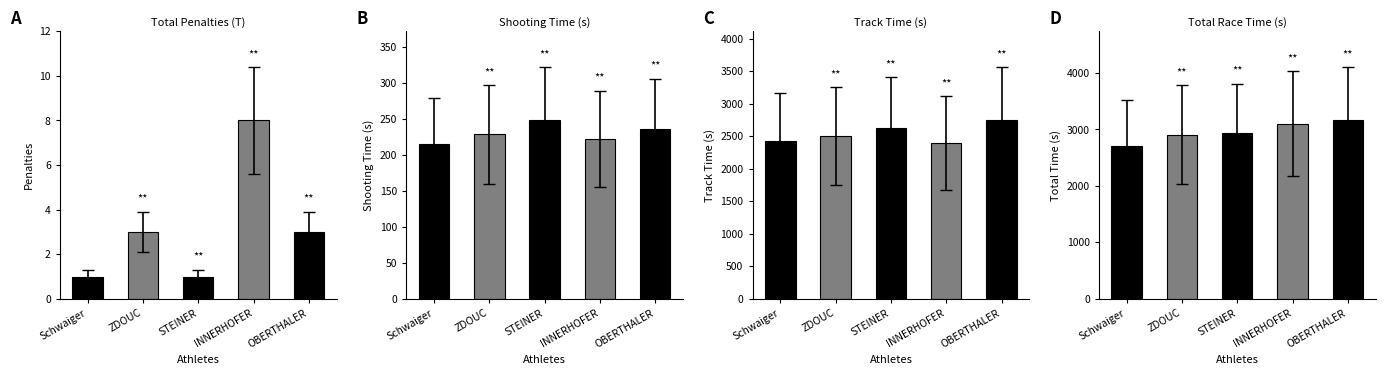

Reading right to left, what are all the values shown in this chart?

Total Penalties (T): OBERTHALER=3.0	INNERHOFER=8.0	STEINER=1.0	ZDOUC=3.0	Schwaiger=1.0
Shooting Time (s): OBERTHALER=235.0	INNERHOFER=222.1	STEINER=247.4	ZDOUC=228.0	Schwaiger=214.4
Track Time (s): OBERTHALER=2744.6	INNERHOFER=2397.4	STEINER=2622.5	ZDOUC=2502.5	Schwaiger=2430.6
Total Race Time (s): OBERTHALER=3159.6	INNERHOFER=3099.5	STEINER=2929.9	ZDOUC=2910.5	Schwaiger=2705.2